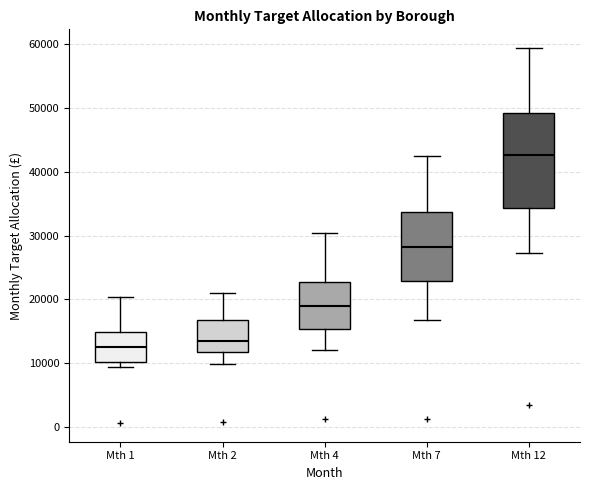

Which box is the tallest, from its lower edge to its upper edge?

Mth 12